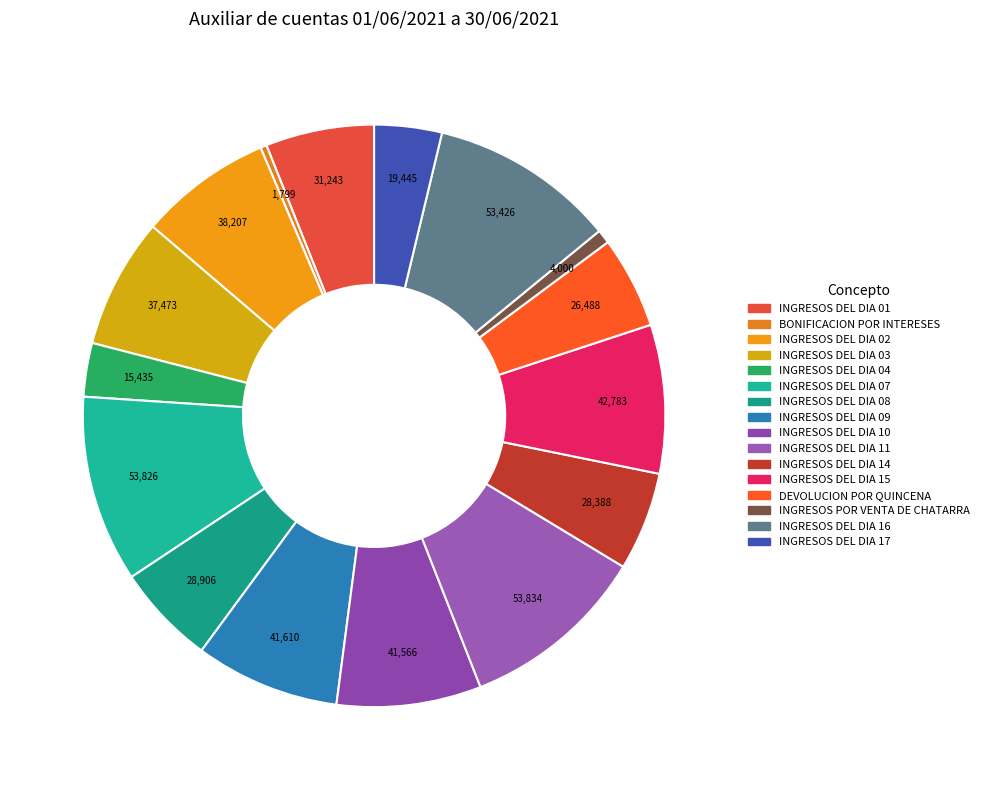

Count the number of slices in the pie.

16